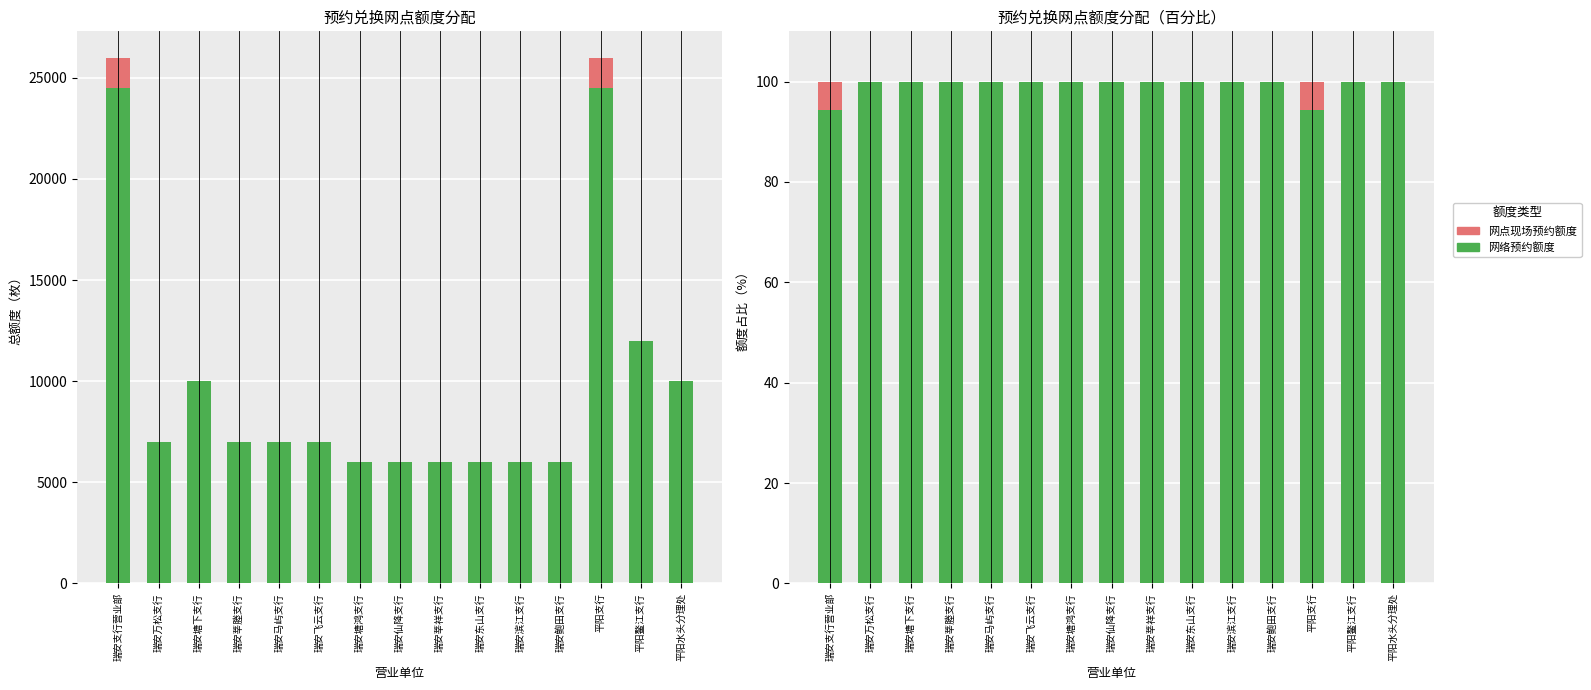

Is it true that 网络预约额度 equals 163.5 at 瑞安莘祥支行?

False